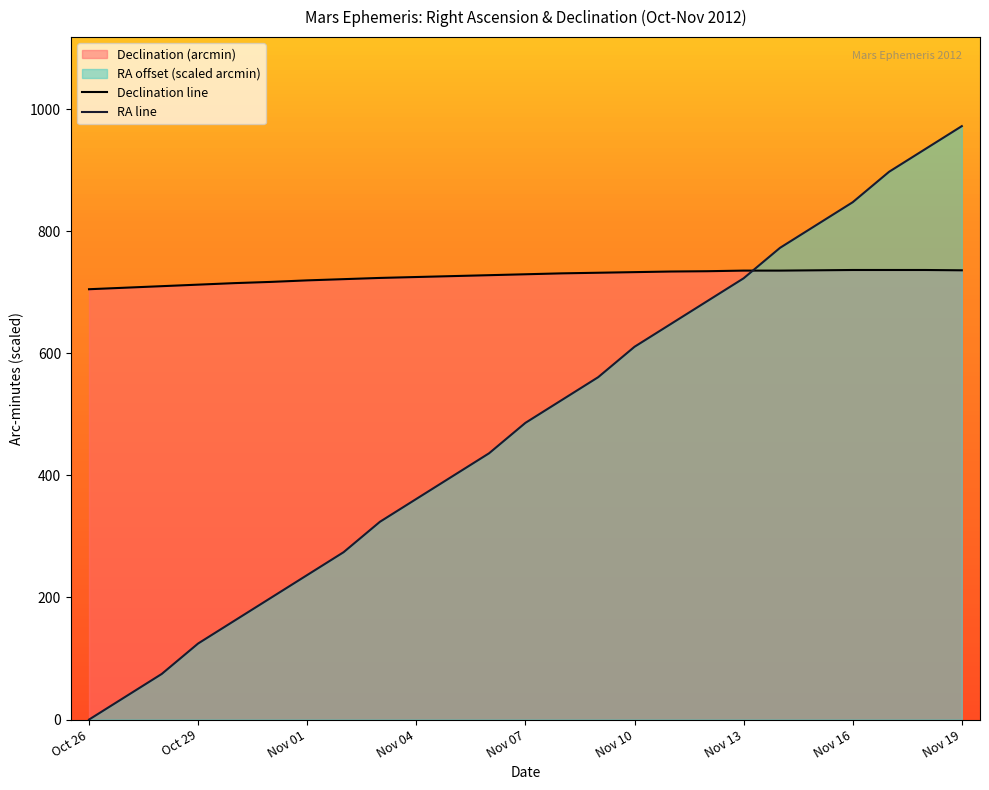

How many lines are shown in the chart?

2